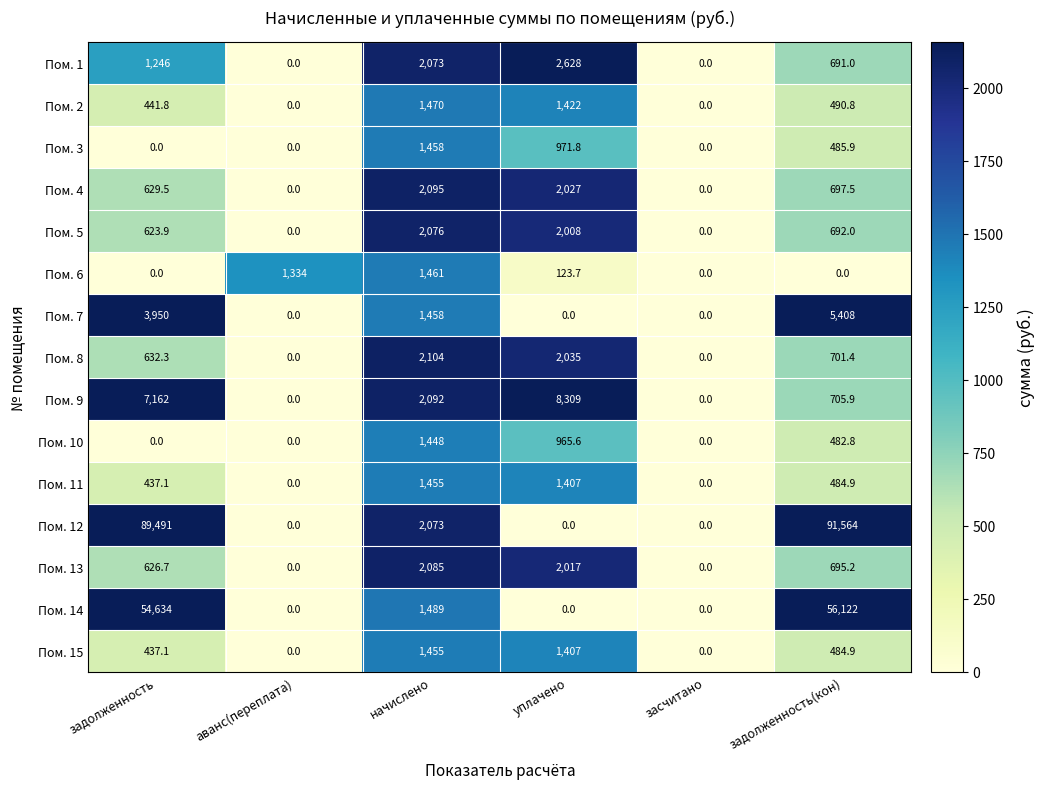

The value of Пом. 5 at засчитано is 0.0. True or false?

True